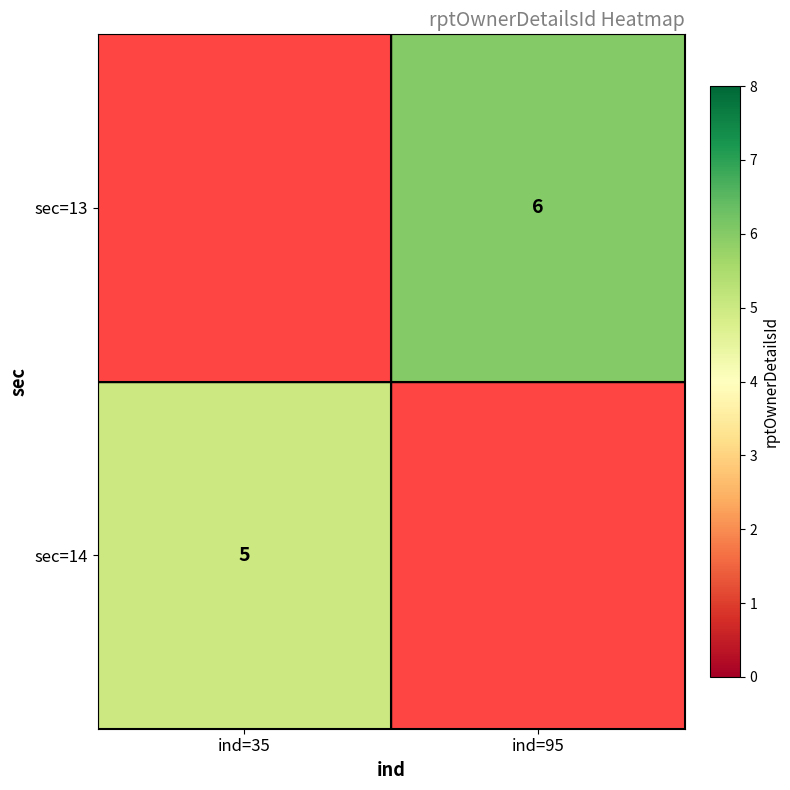

The value of sec=13 at ind=95 is 8. True or false?

False